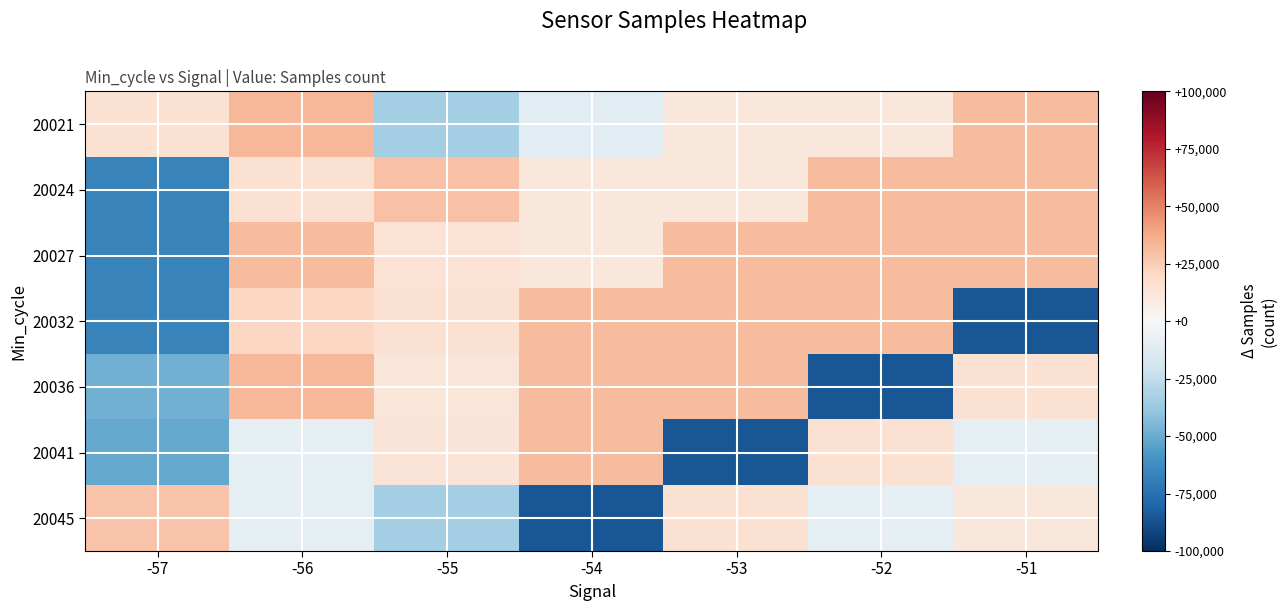

At which category is the sum across all series the highest?

-56